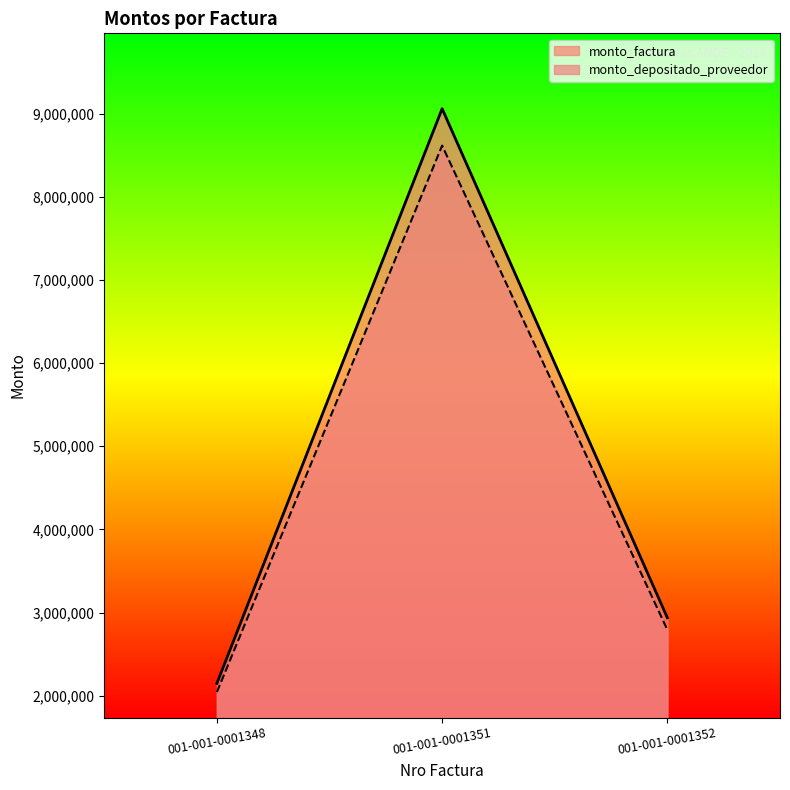

What value does the monto_factura series have at 001-001-0001352?

2937200